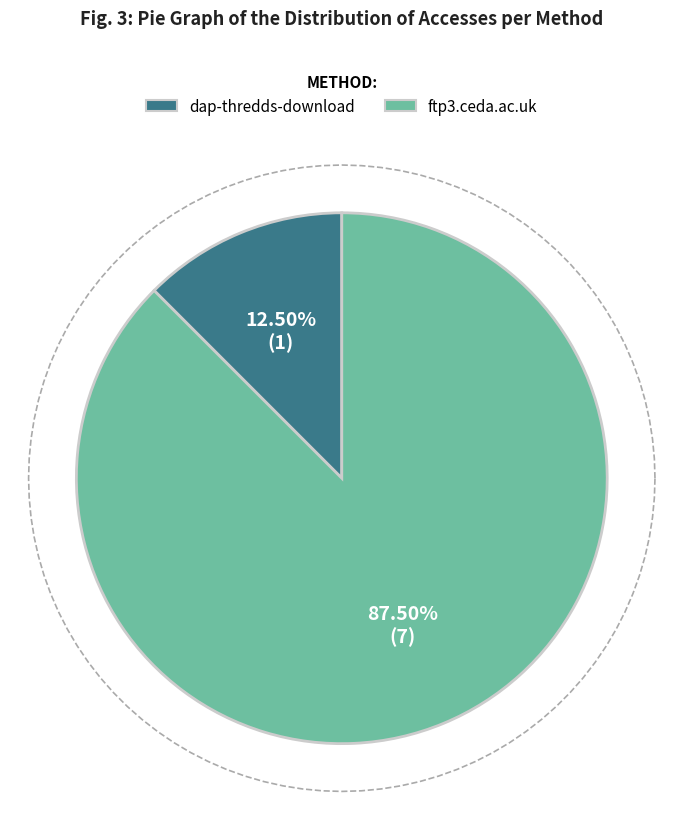

How many segments does this pie chart have?

2